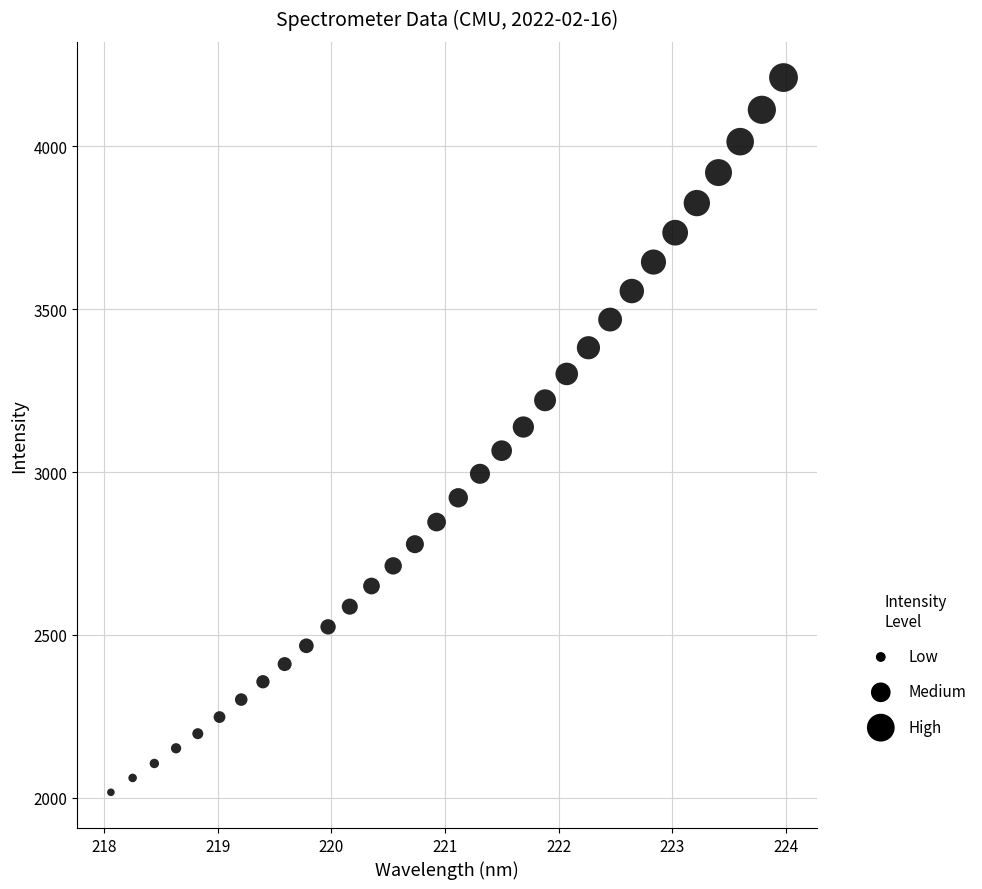

What is the range of Y values (max minus min)?

2194.1